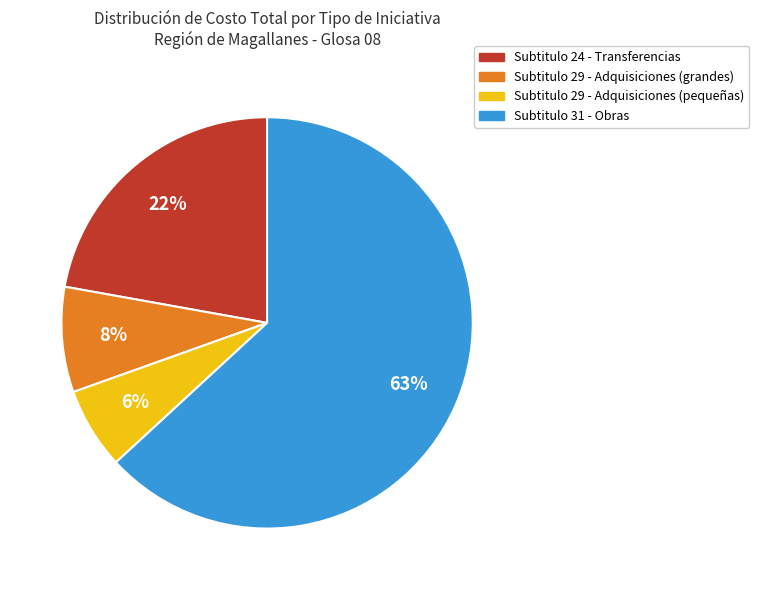

Is there a majority slice in this chart?

Yes